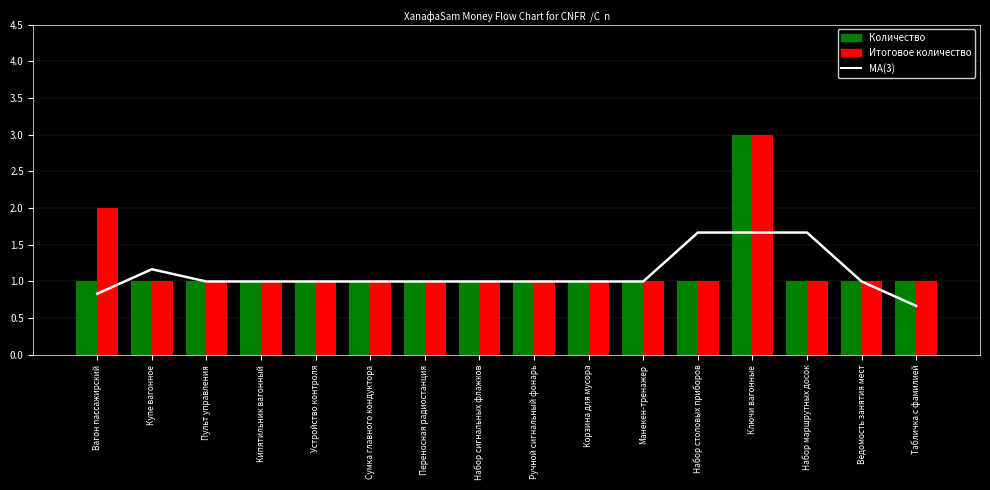

What is the value of the Итоговое количество bar at the 8th from the left?

1.0